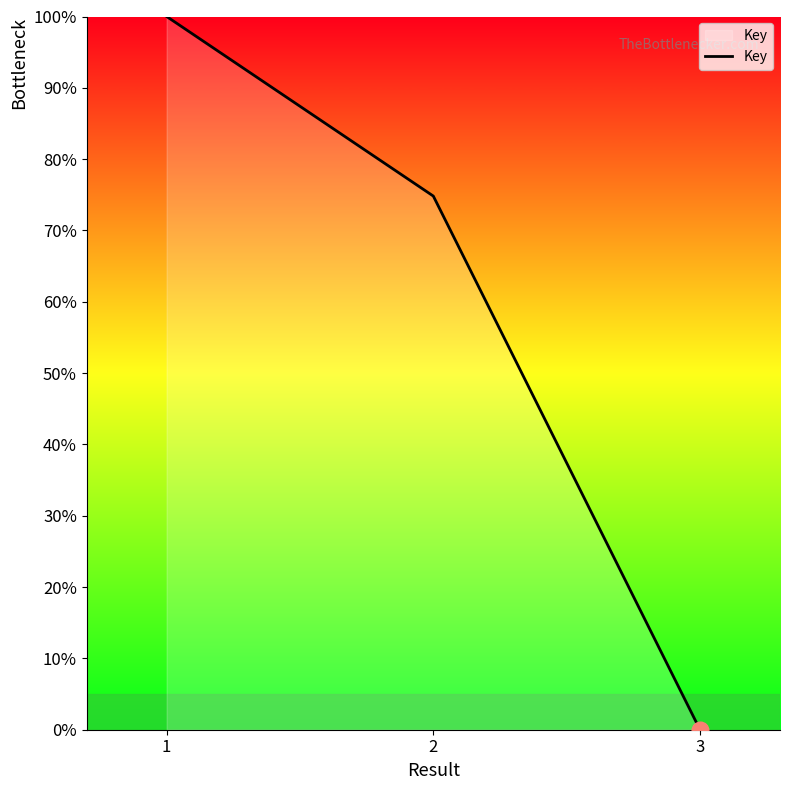

The value at 3 is 50.0. True or false?

False